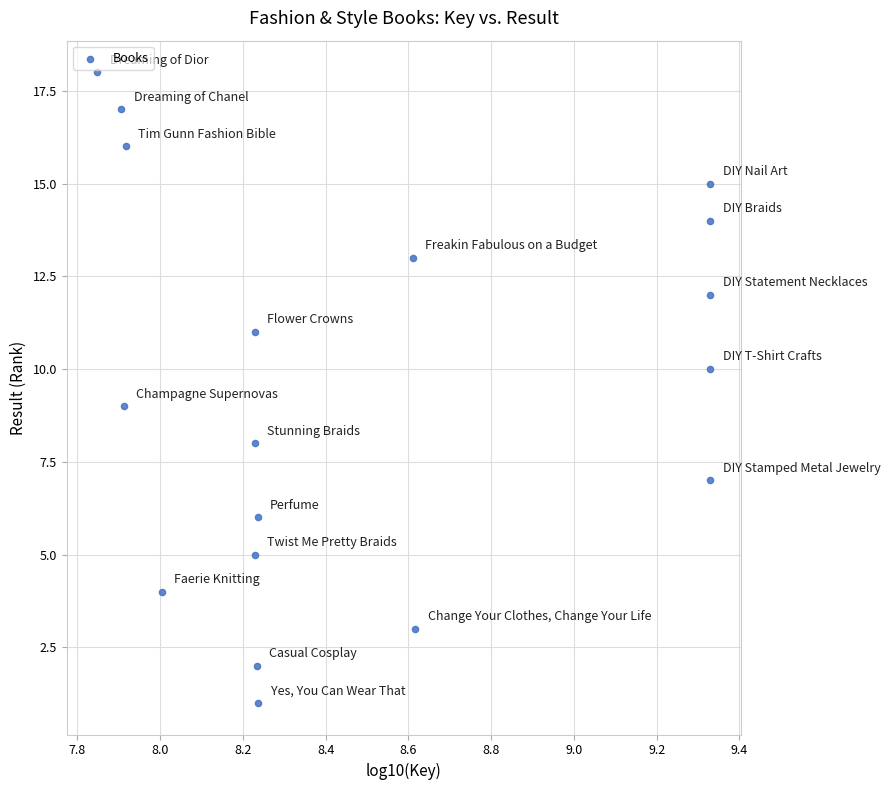

What is the range of Y values (max minus min)?

17